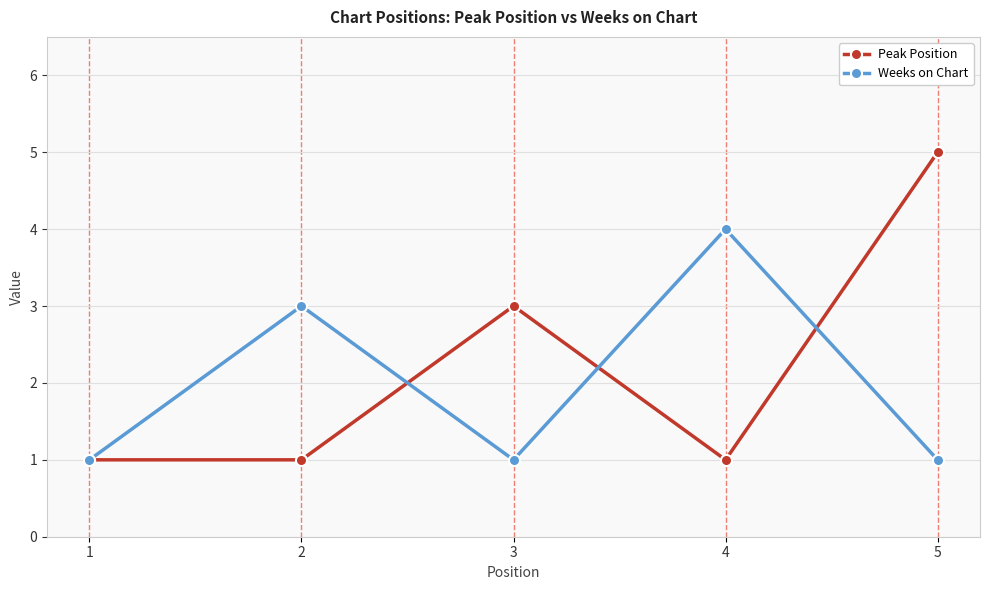

What value does the Weeks on Chart series have at 2?

3